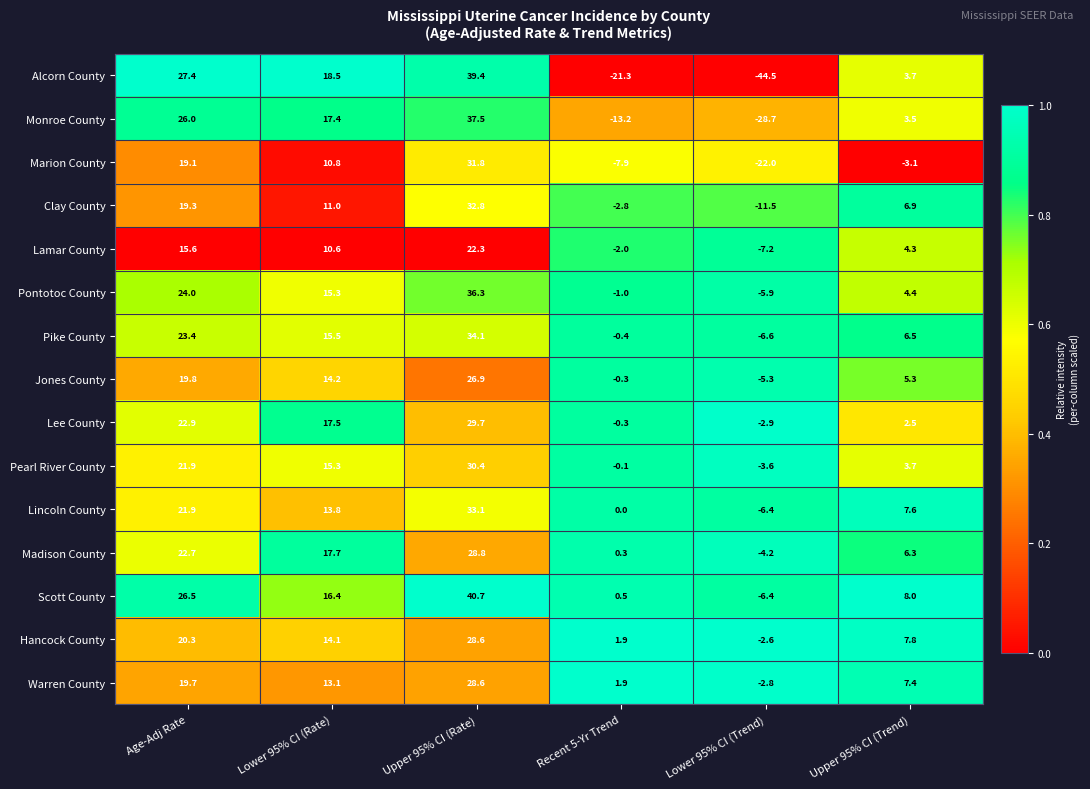

Which series has the largest total across all categories?

Scott County